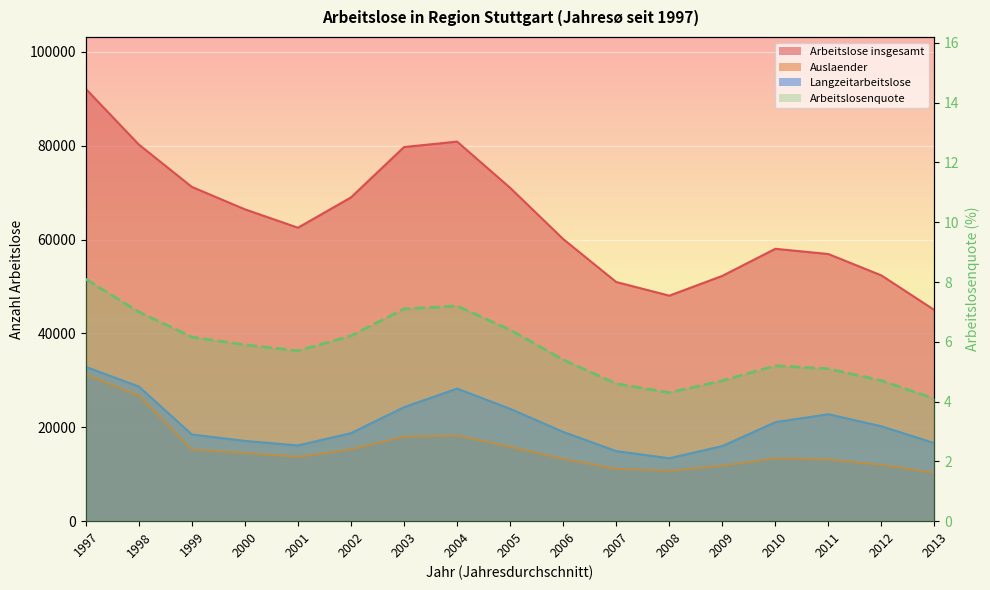

Which category has the highest value across all series?

1997